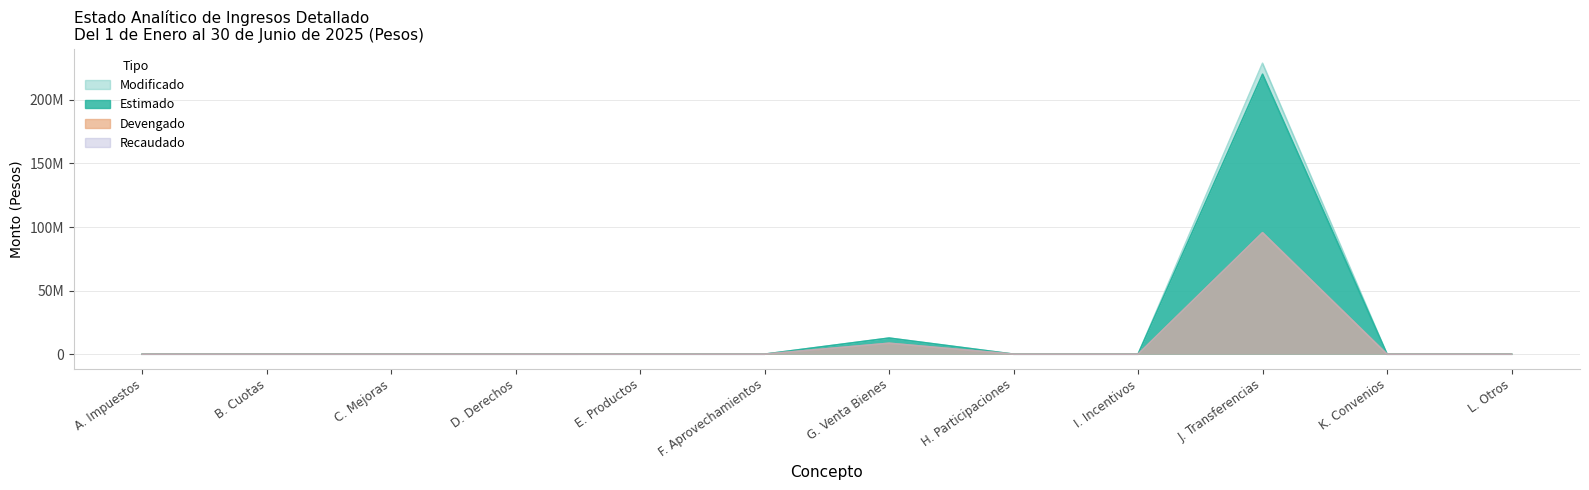

How many positive values does the Devengado series have?

3